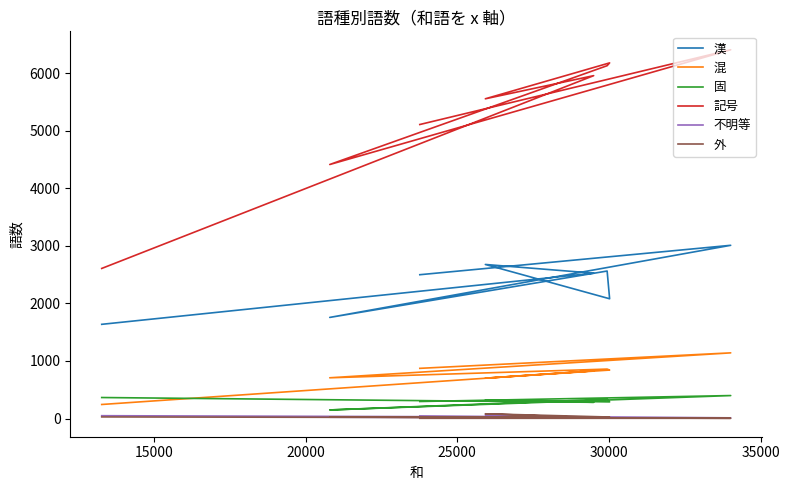

True or false: 漢 and 混 intersect in this chart.

False